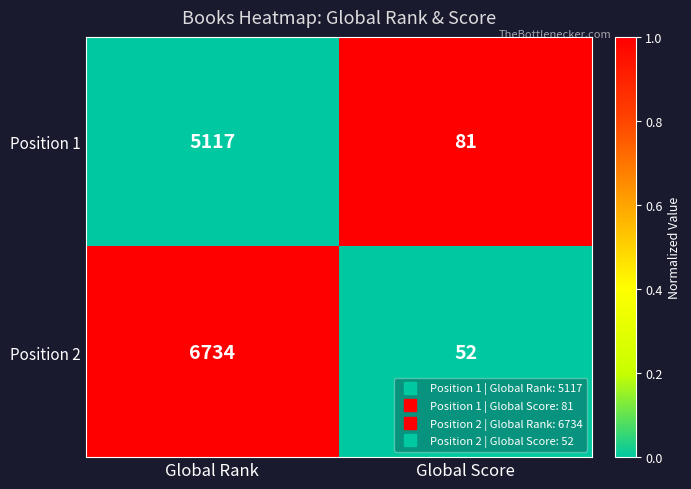

Which series has the largest total across all categories?

Position 2